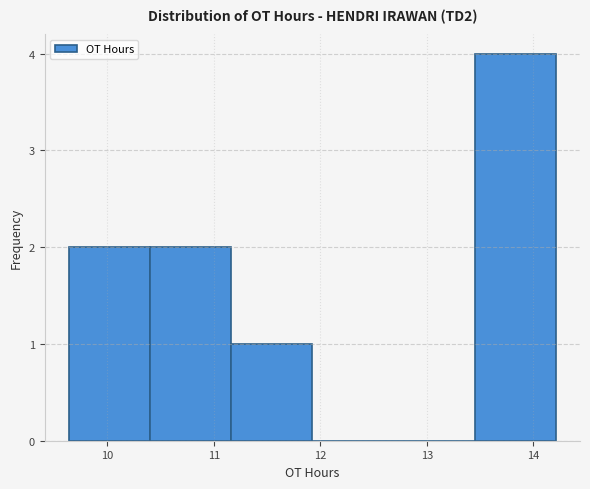

Which range on the x-axis has the tallest bar?

13.4 to 14.2